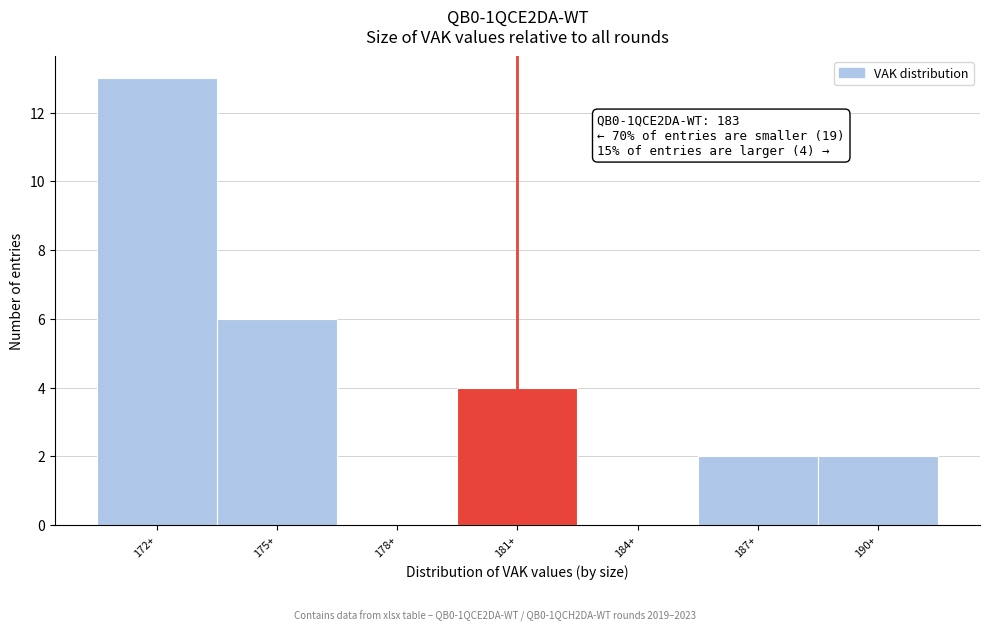

Reading right to left, transcribe all the data shown in this chart.

190+=2	187+=2	184+=0	181+=4	178+=0	175+=6	172+=13